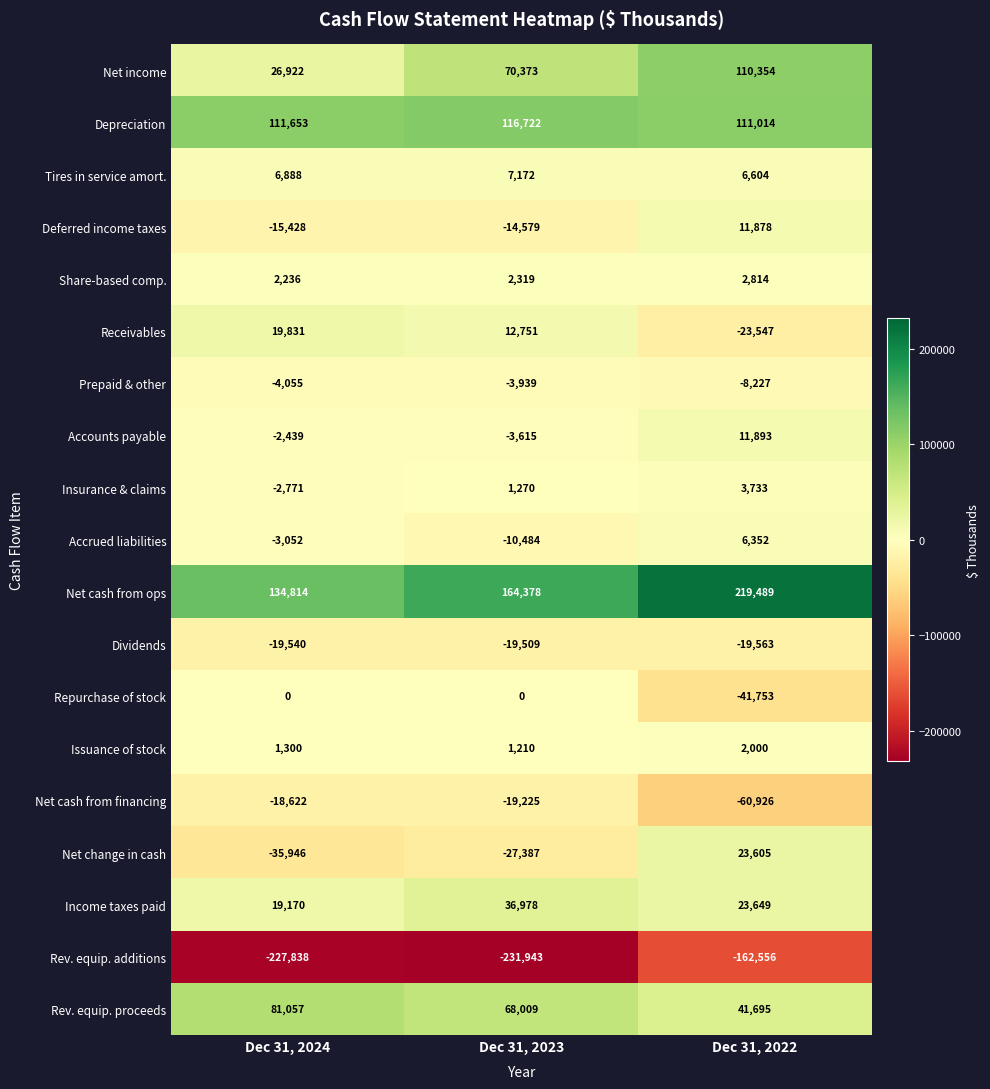

List the series in order of their peak value, highest first.

Net cash from ops, Depreciation, Net income, Rev. equip. proceeds, Income taxes paid, Net change in cash, Receivables, Accounts payable, Deferred income taxes, Tires in service amort., Accrued liabilities, Insurance & claims, Share-based comp., Issuance of stock, Repurchase of stock, Prepaid & other, Net cash from financing, Dividends, Rev. equip. additions